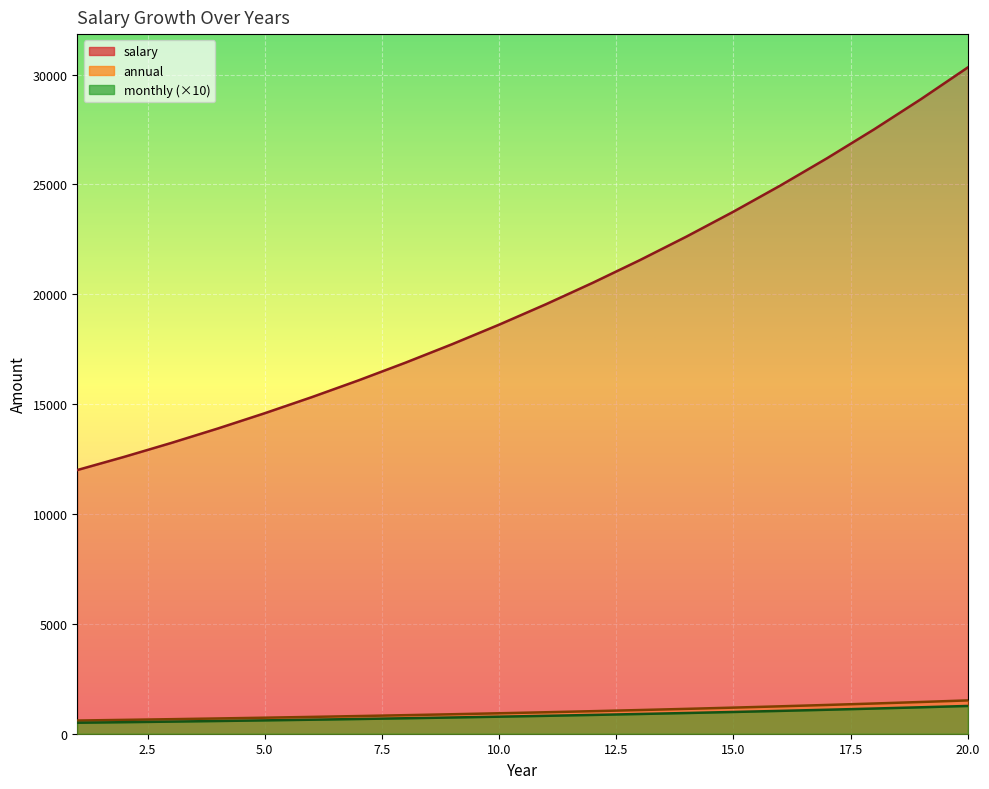

Where does the annual series first go above 977?

11